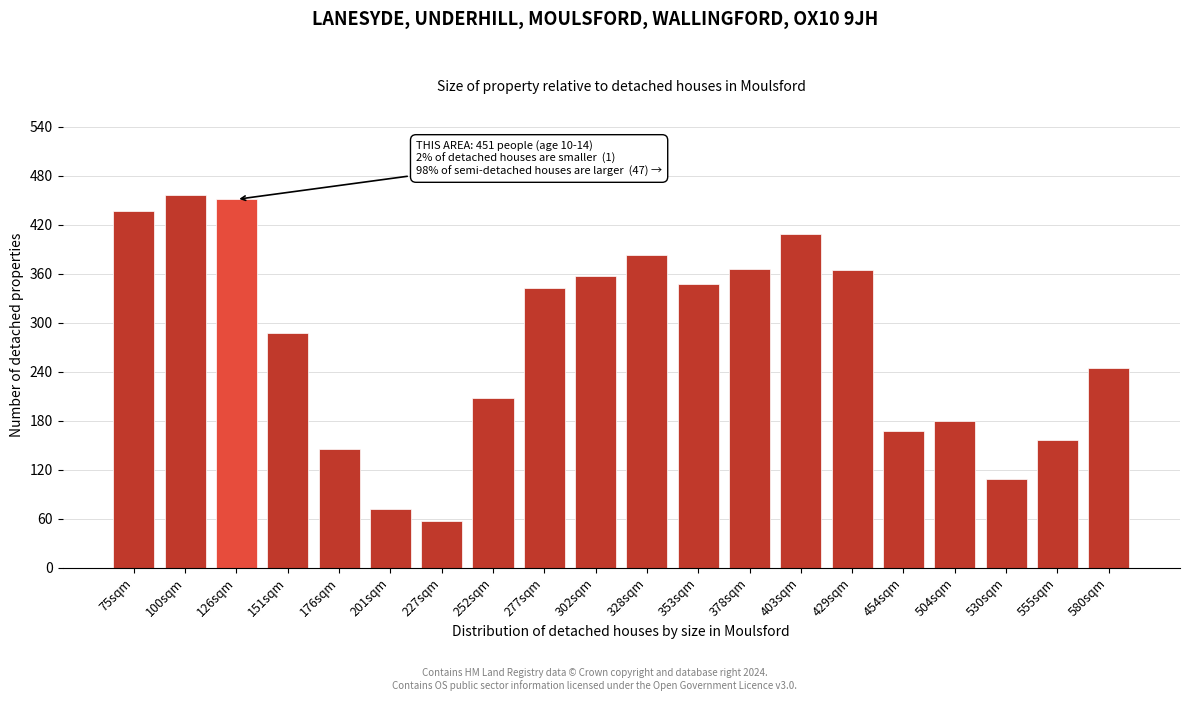

What is the label of the 13th bar from the left?

378sqm